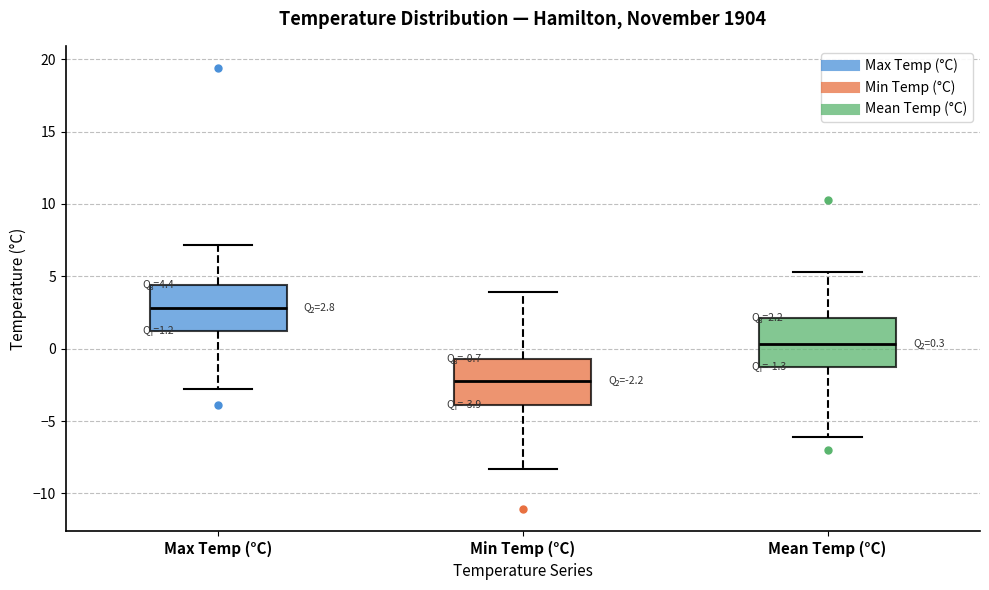

Which box has the lowest median line?

Min Temp (°C)